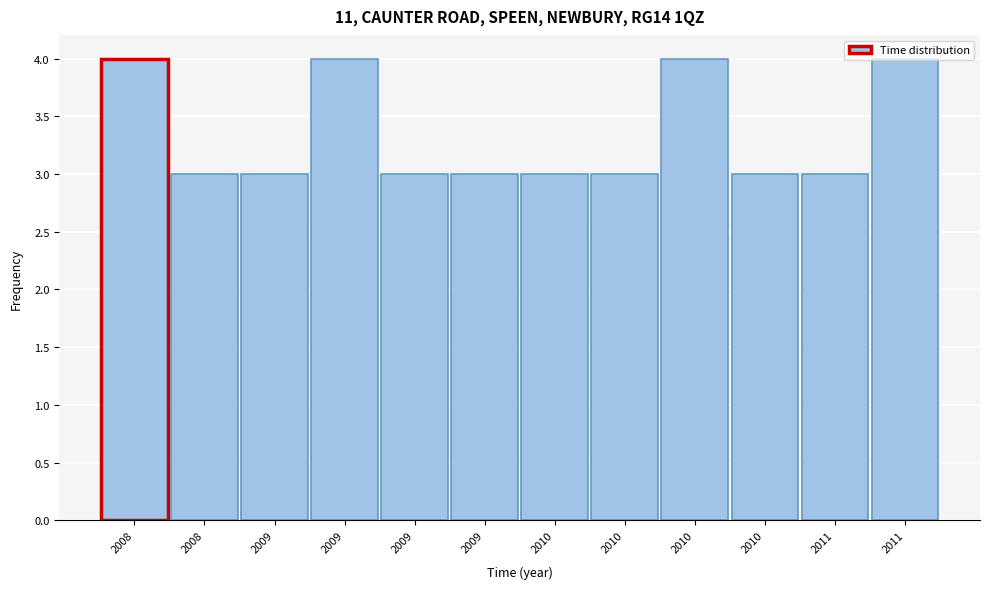

How many bars are there in total?

12